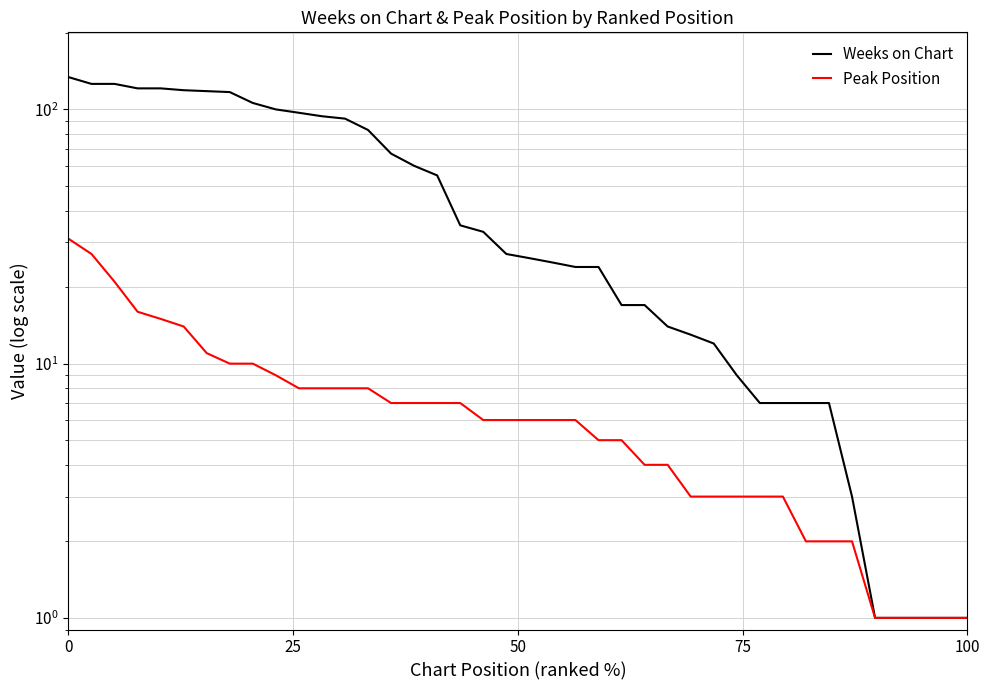

True or false: Weeks on Chart has more than 0 points higher than both neighbors.

False